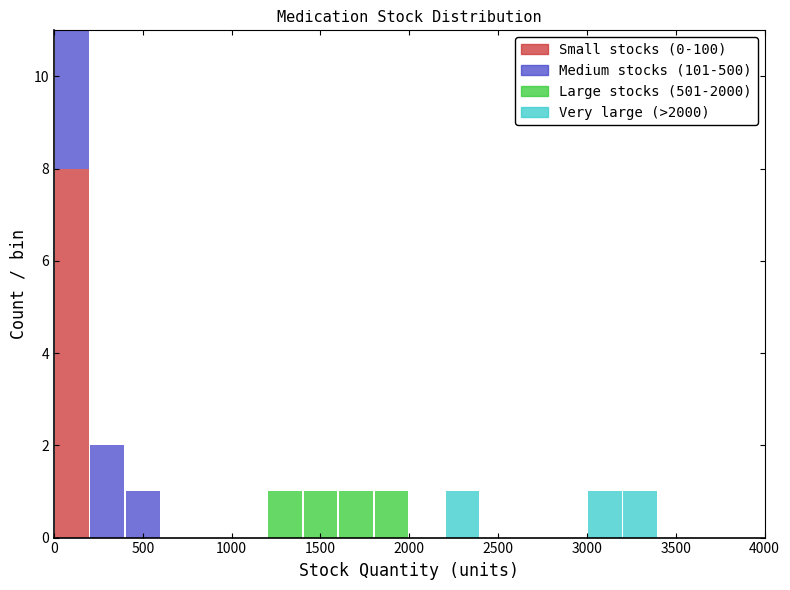

Which range on the x-axis has the tallest stacked bar (by total height)?

0 to 200